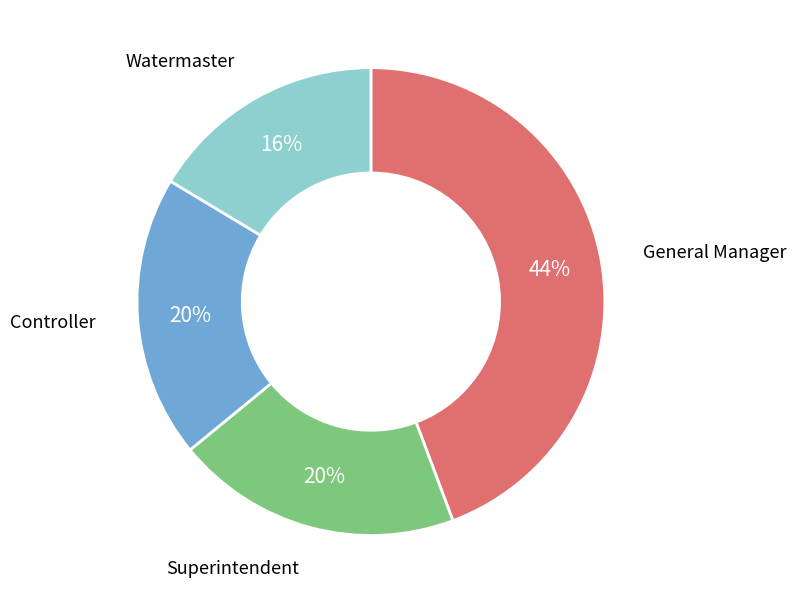

How many slices are in this pie chart?

4